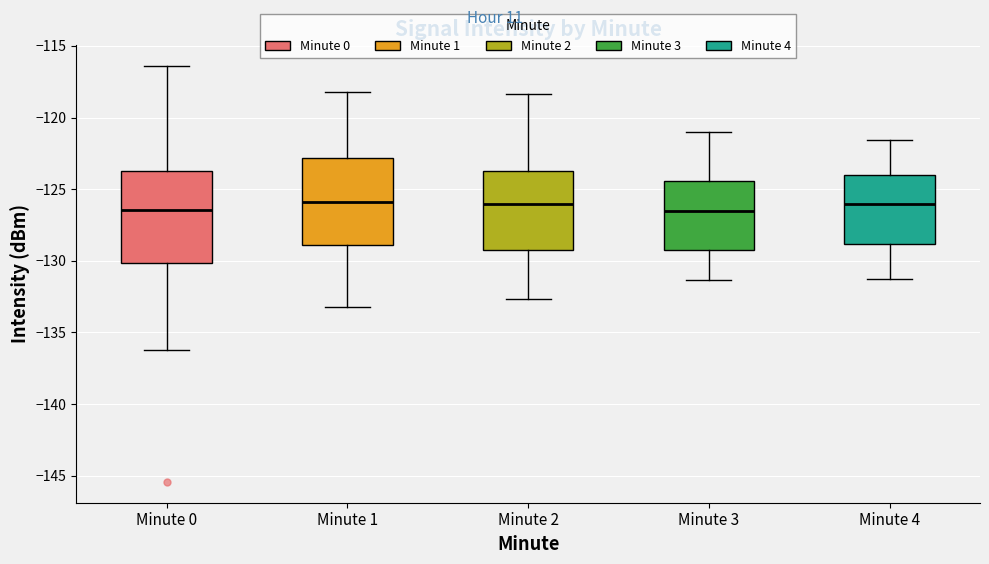

Reading left to right, read every box against the y-axis: the position of its median line, the range the box covers, and the ends of its whiskers. The values are not printed on the chart, so give them approximately, as read against the axis.

Minute 0: median -126.5, box -130.0 to -123.5, whiskers -136.0 to -116.5
Minute 1: median -126.0, box -129.0 to -123.0, whiskers -133.0 to -118.0
Minute 2: median -126.0, box -129.5 to -124.0, whiskers -132.5 to -118.5
Minute 3: median -126.5, box -129.5 to -124.5, whiskers -131.5 to -121.0
Minute 4: median -126.0, box -129.0 to -124.0, whiskers -131.0 to -121.5